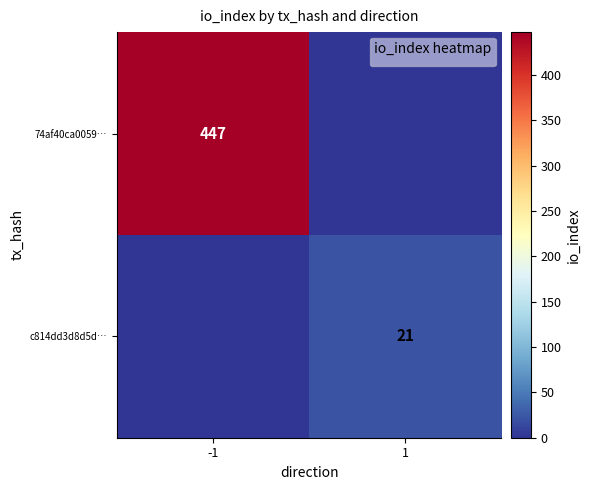

True or false: c814dd3d8d5d… has a value of 28 at 1.

False